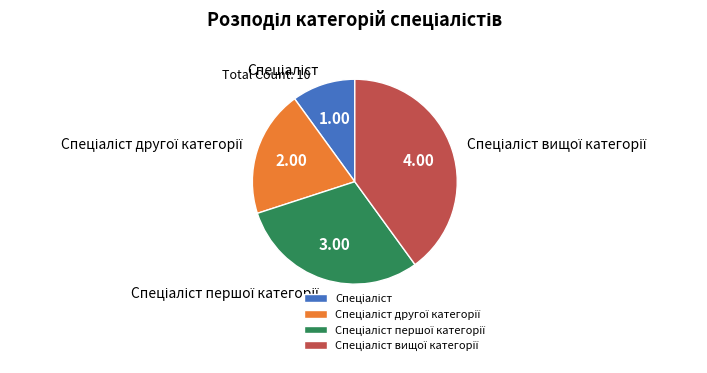

Does any single category account for the majority?

No